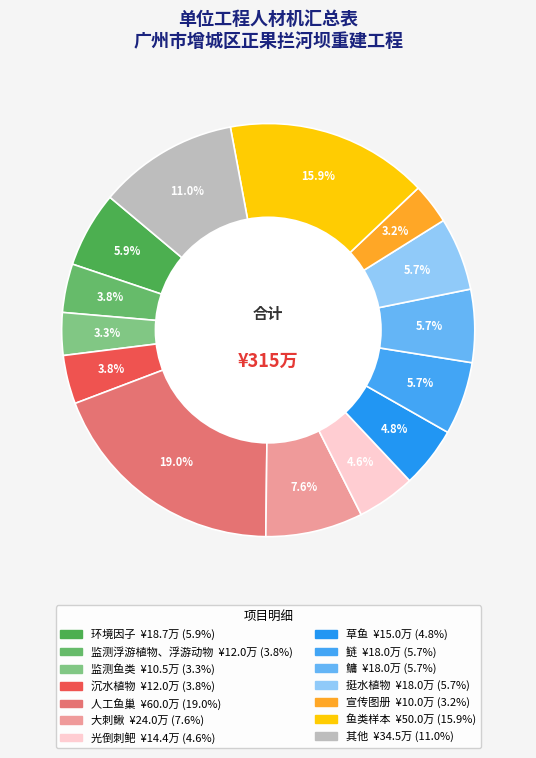

How many slices are in this pie chart?

14